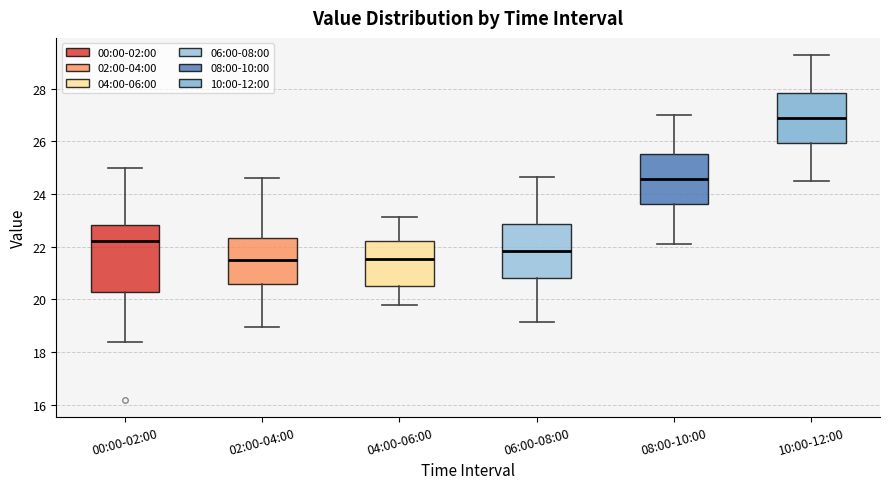

Reading left to right, read every box against the y-axis: the position of its median line, the range the box covers, and the ends of its whiskers. The values are not printed on the chart, so give them approximately, as read against the axis.

00:00-02:00: median 22.2, box 20.2 to 22.8, whiskers 18.4 to 25.0
02:00-04:00: median 21.4, box 20.6 to 22.4, whiskers 19.0 to 24.6
04:00-06:00: median 21.6, box 20.6 to 22.2, whiskers 19.8 to 23.2
06:00-08:00: median 21.8, box 20.8 to 22.8, whiskers 19.2 to 24.6
08:00-10:00: median 24.6, box 23.6 to 25.6, whiskers 22.2 to 27.0
10:00-12:00: median 26.8, box 26.0 to 27.8, whiskers 24.6 to 29.2